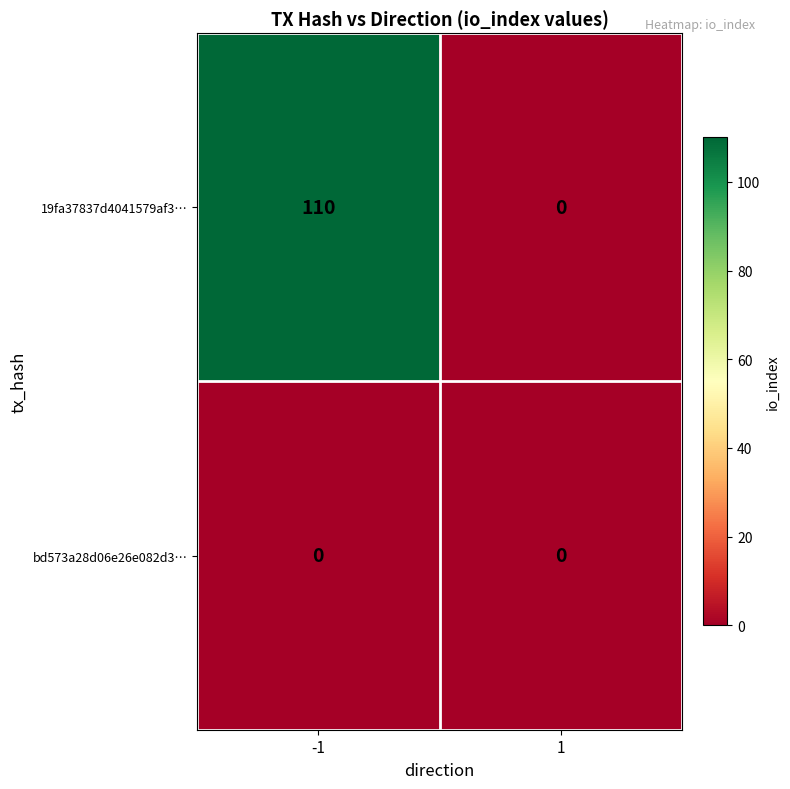

True or false: bd573a28d06e26e082d3… has a value of 0 at 1.

True